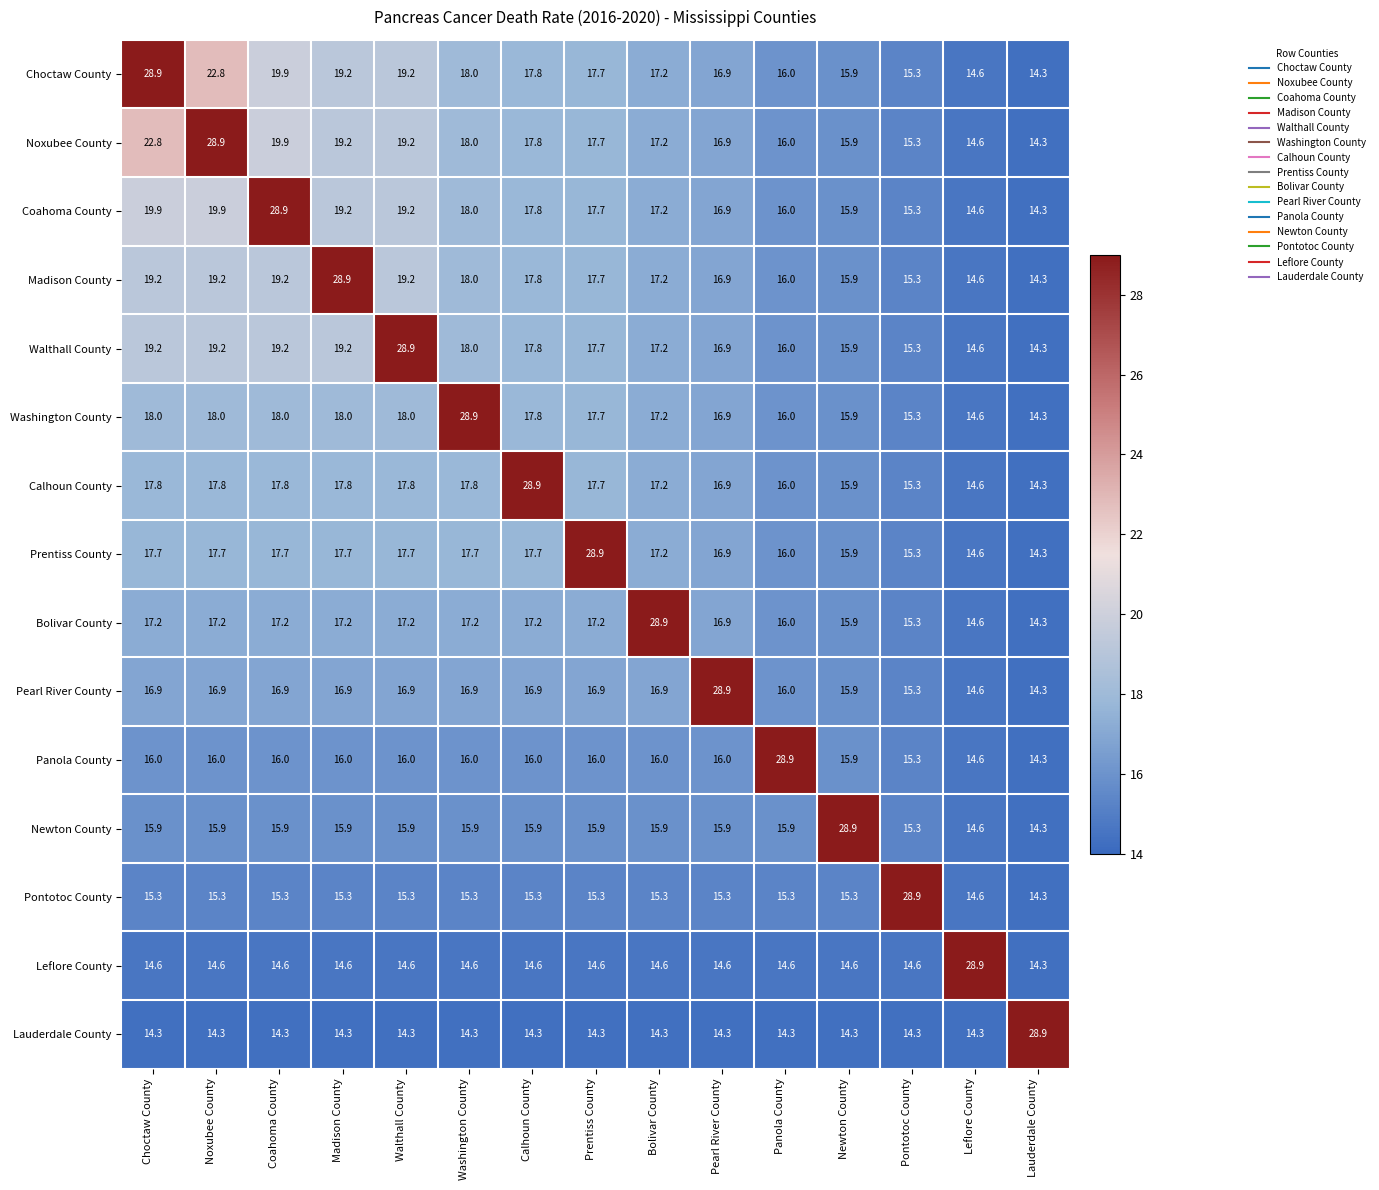

At how many categories does at least one series exceed 23?

15